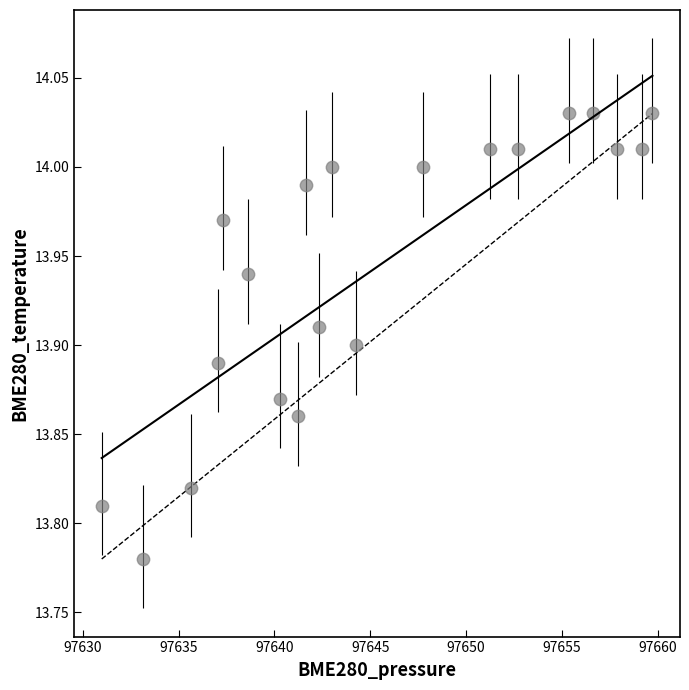

What is the range of X values (max minus min)?

28.7